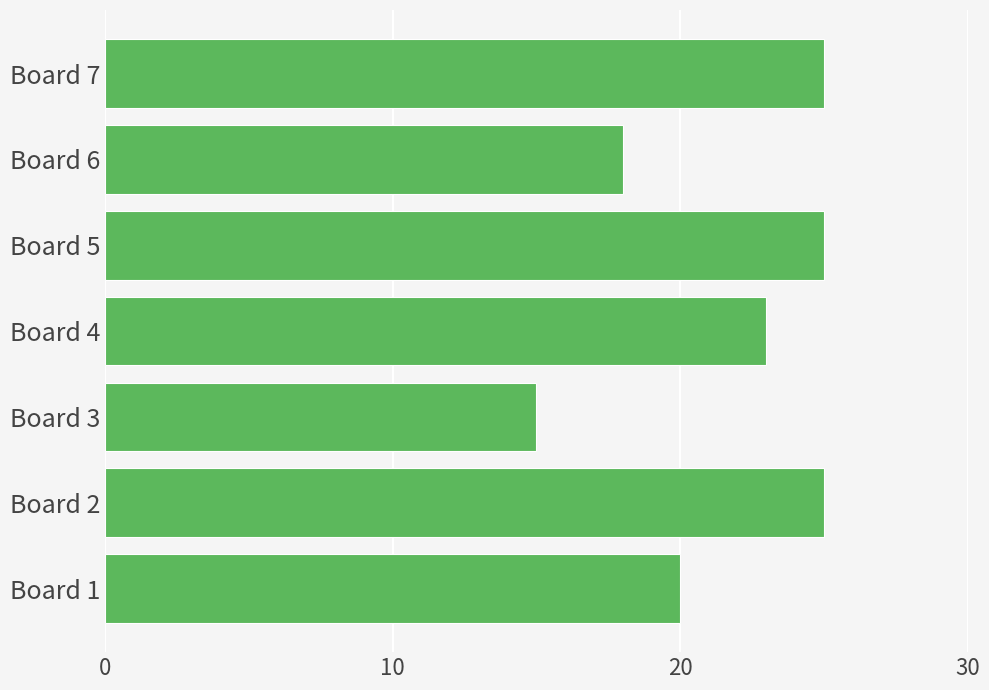

How many bars are there in total?

7